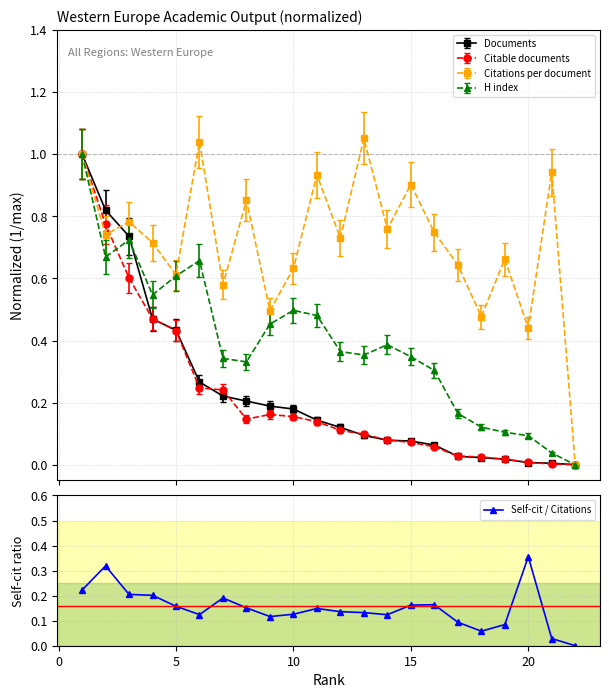

True or false: Self-cit / Citations has more than 2 points higher than both neighbors.

True